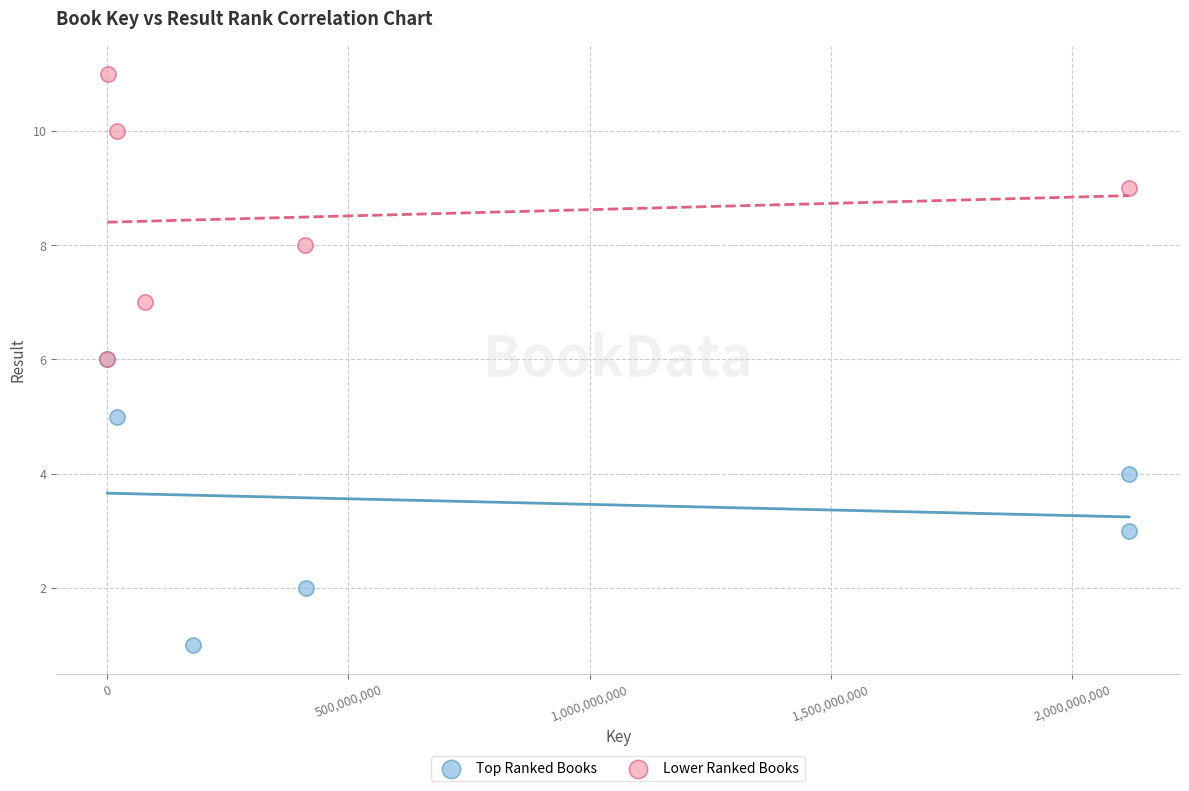

Which series reaches the minimum Y coordinate?

Top Ranked Books